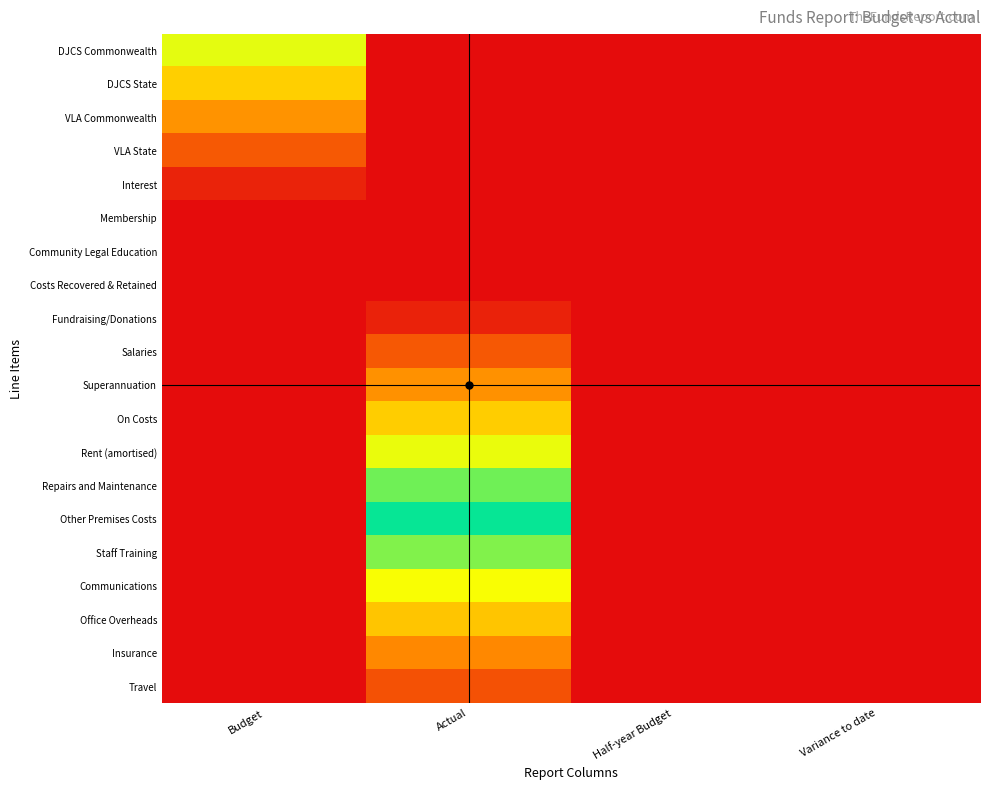

At how many categories does at least one series exceed 0?

2